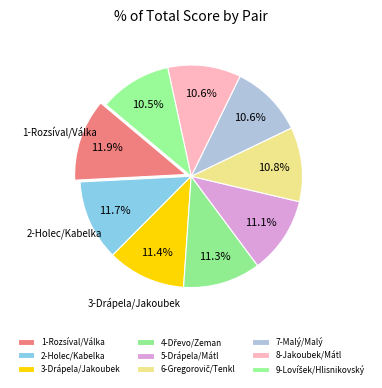

Which has a higher value, 4-Dřevo/Zeman or 6-Gregorovič/Tenkl?

4-Dřevo/Zeman